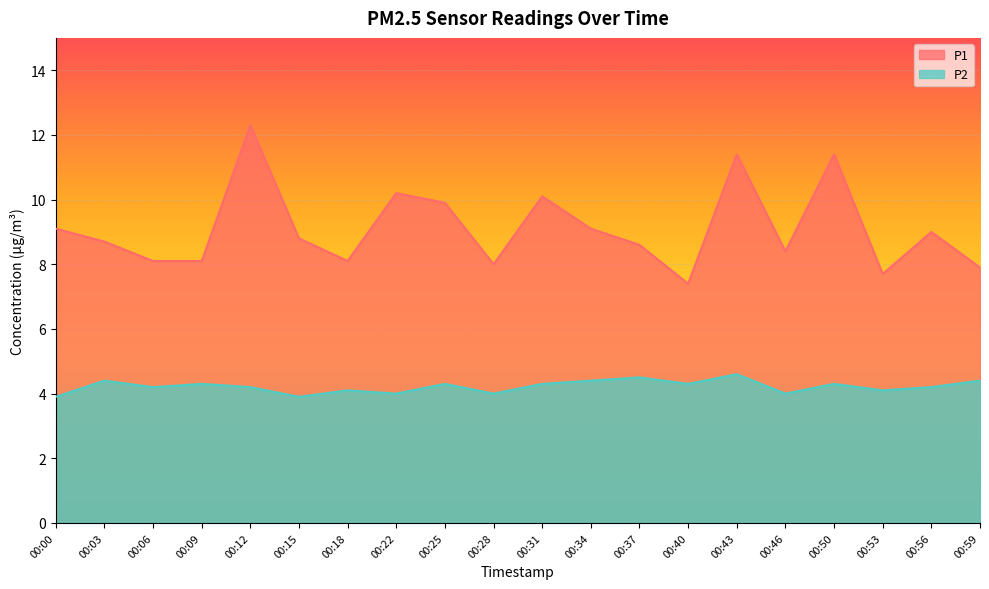

Between 00:12 and 00:37, which series saw the biggest shift?

P1